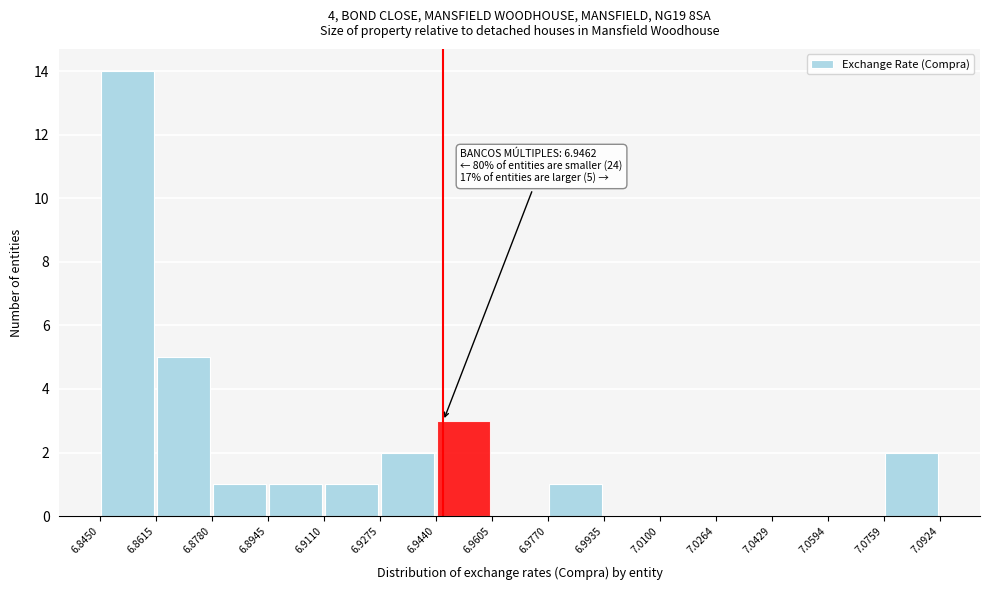

Which range on the x-axis has the tallest bar?

6.8450 to 6.8615